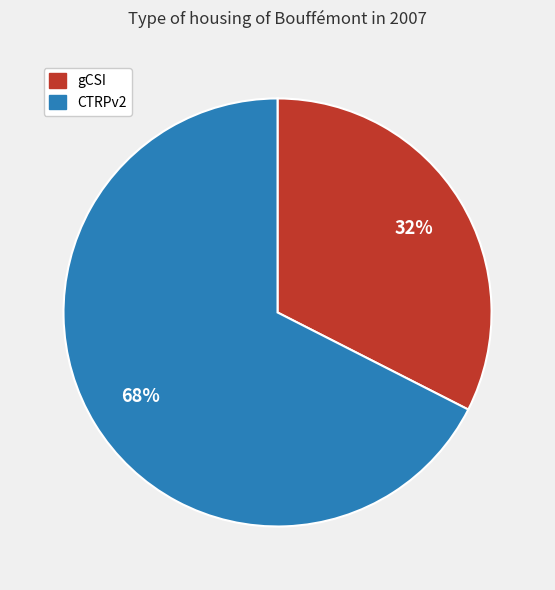

Do gCSI and CTRPv2 together represent more than half of the pie?

Yes